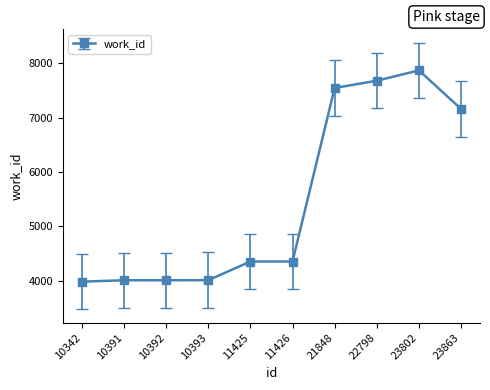

Which has a higher value, 23802 or 10392?

23802